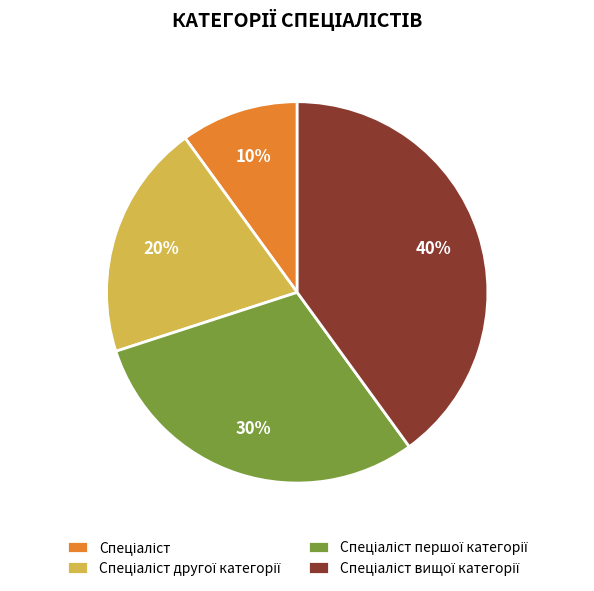

To the nearest percent, what is the difference between the largest and smallest slice percentages?

30%